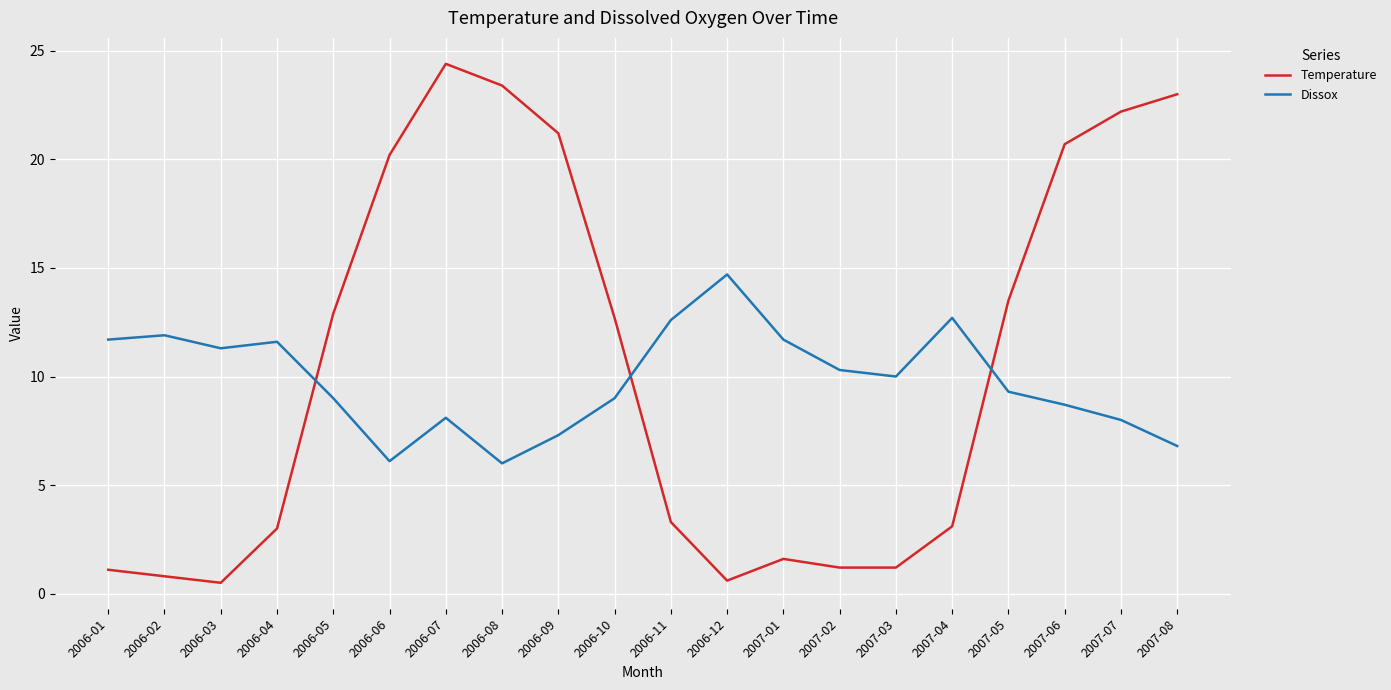

Which category has the highest value across all series?

2006-07